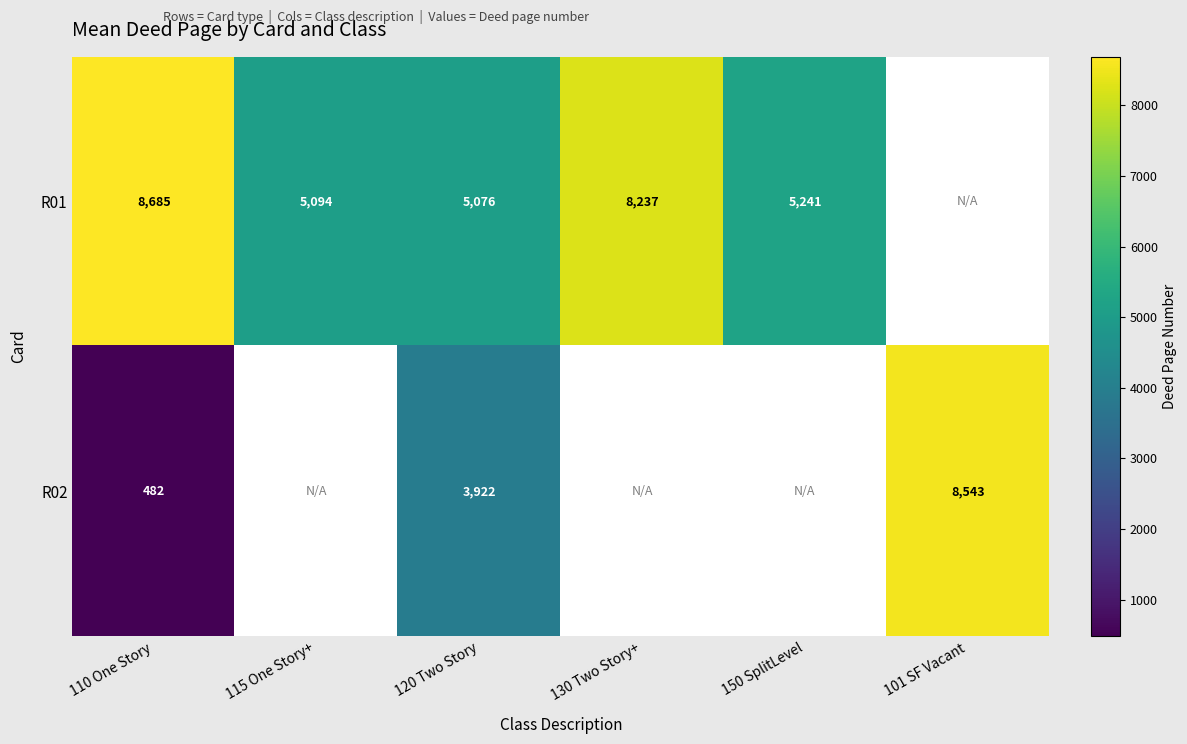

Rank the series at 120 Two Story from lowest to highest value.

R02, R01